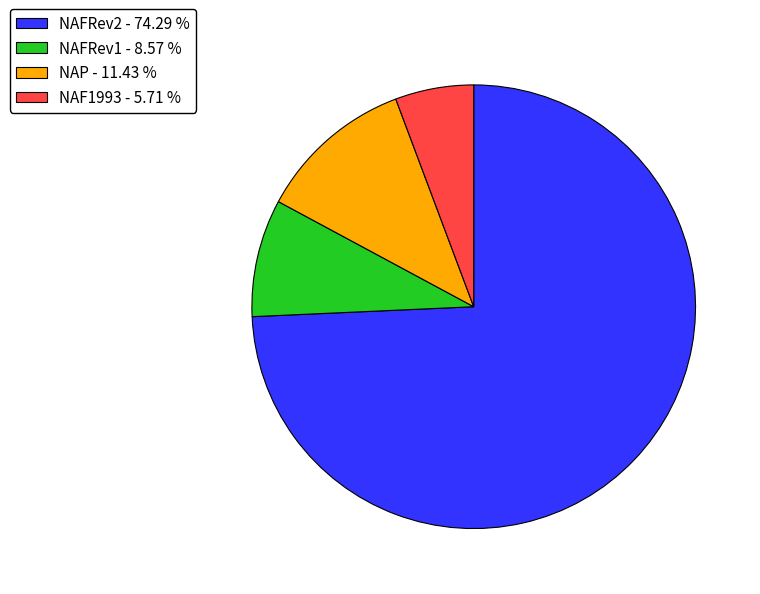

Is the sum of NAP - 11.43 % and NAFRev1 - 8.57 % greater than half?

No